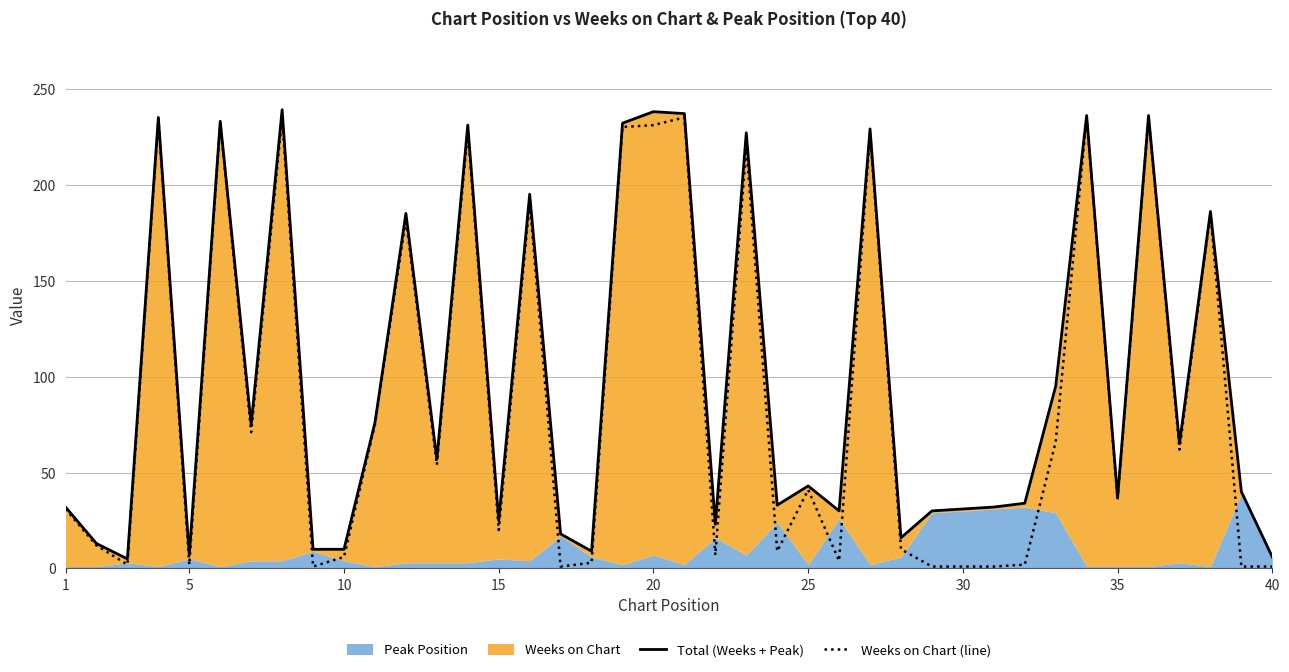

What is the average value of the Total (Weeks + Peak) series?

100